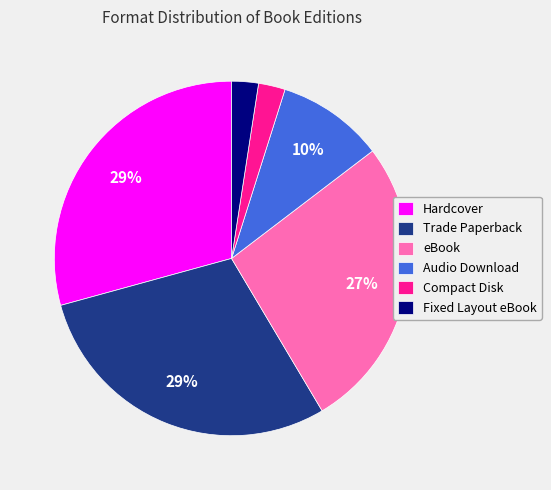

To the nearest percent, what percentage of the pie is Compact Disk?

2%